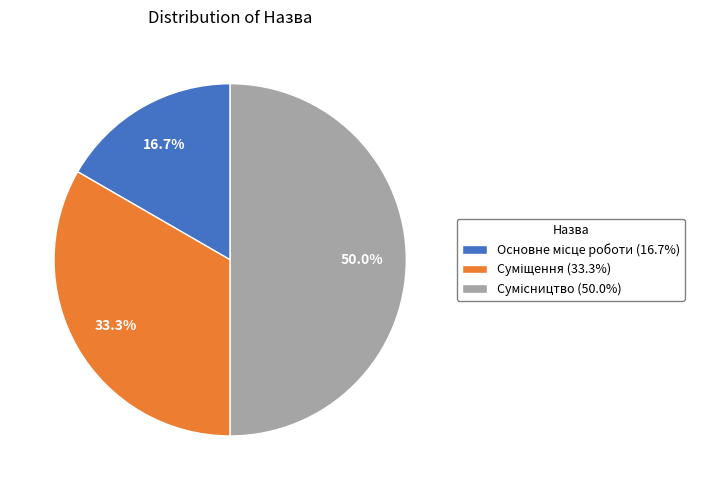

How many segments does this pie chart have?

3